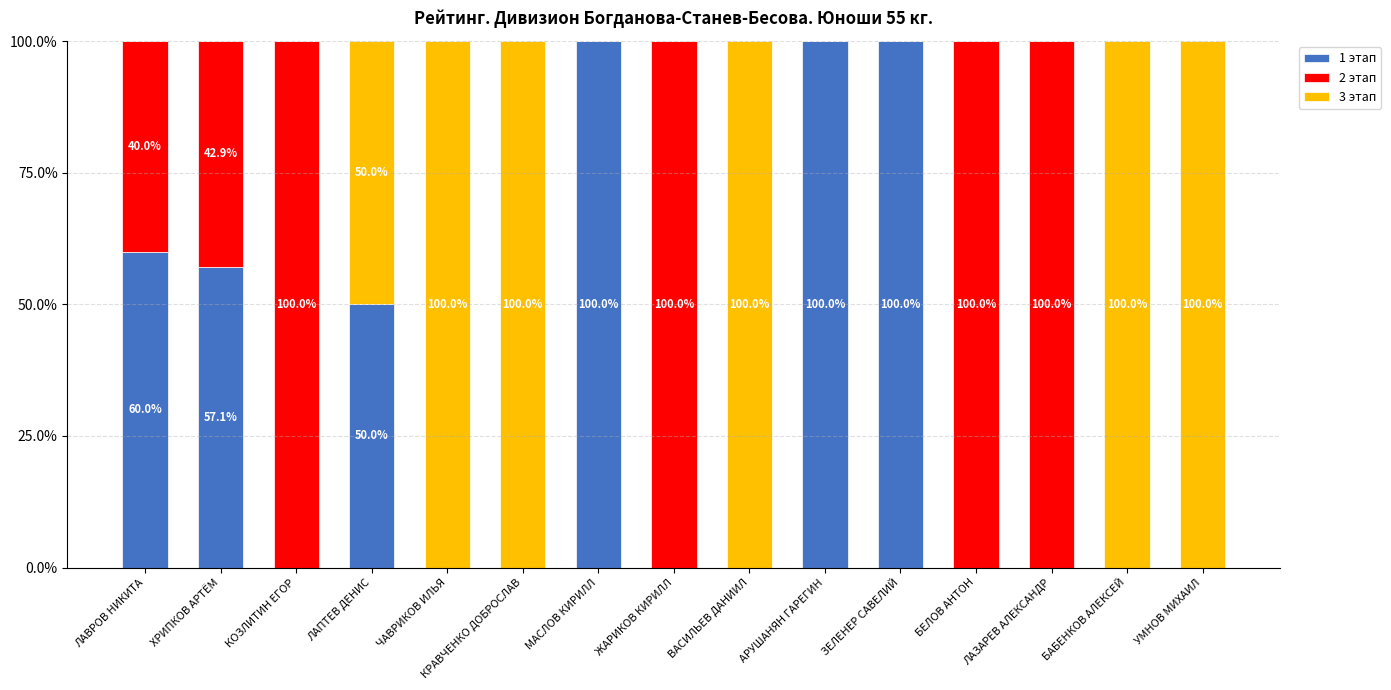

The 1 этап series shows 57.1 at ХРИПКОВ АРТЁМ. True or false?

True